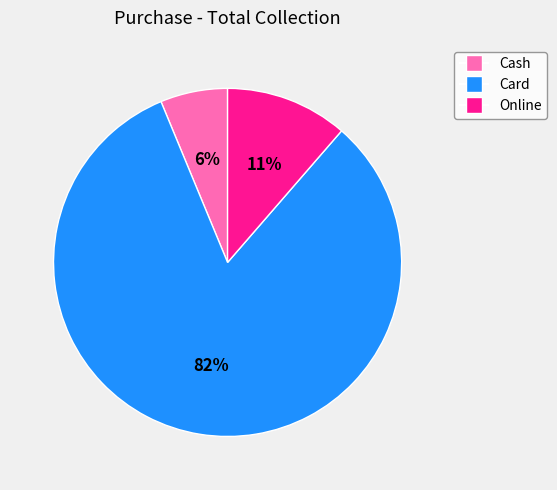

To the nearest percent, what is the average slice percentage?

33%